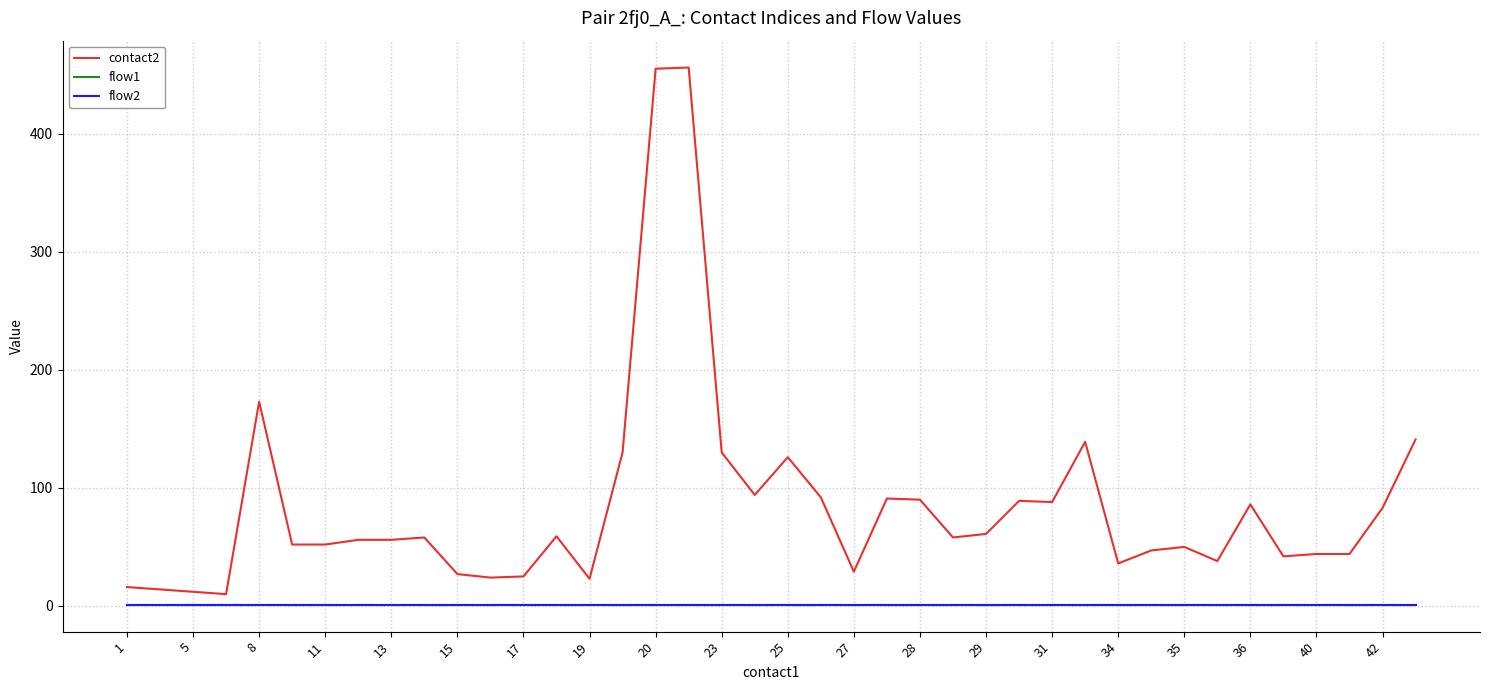

Does the chart have visible grid lines?

Yes